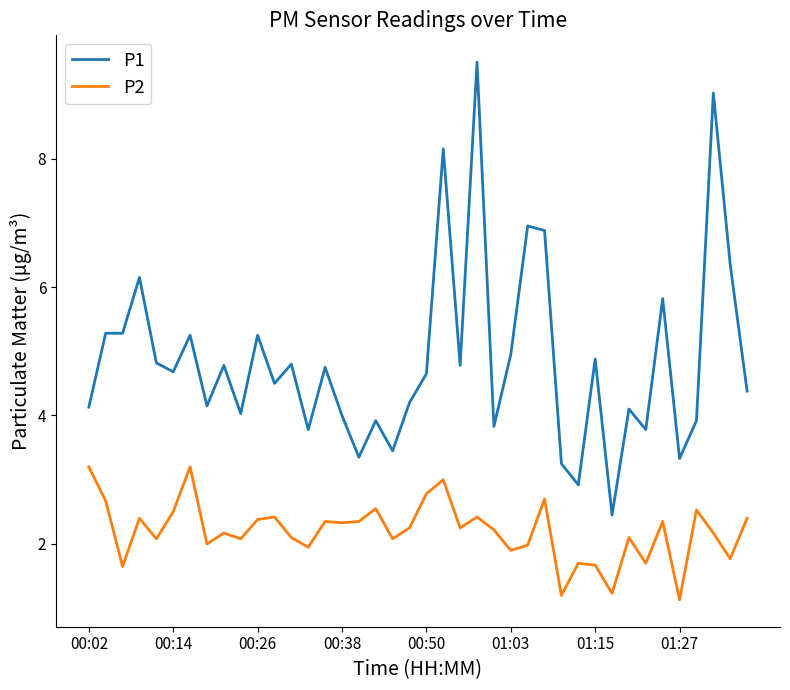

How many lines are shown in the chart?

2